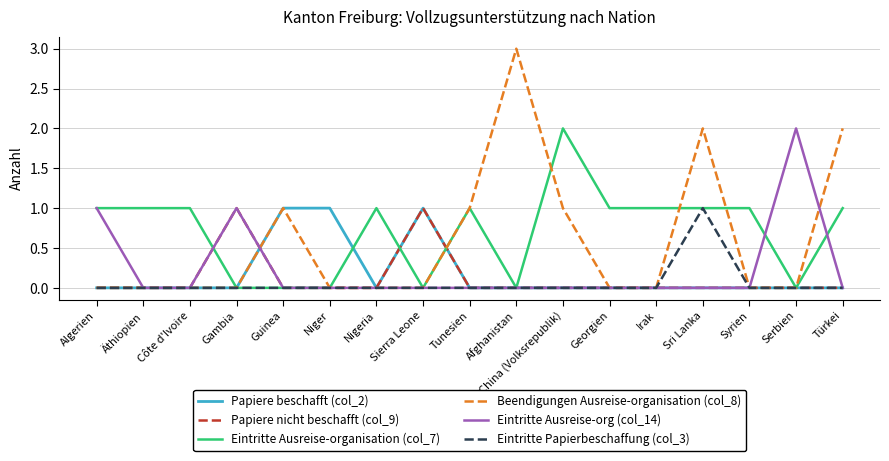

How many series are shown in this chart?

6